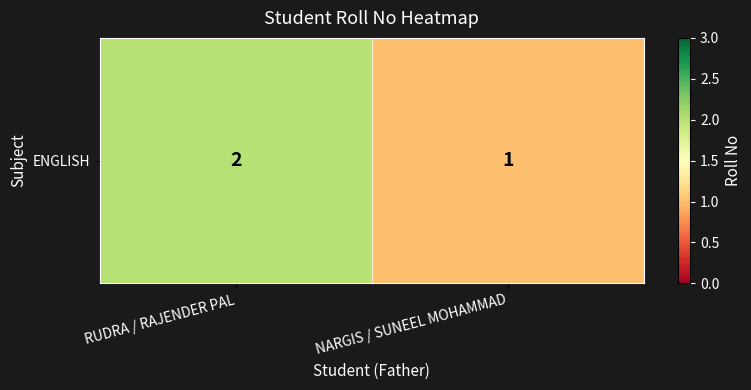

Which category has the lowest value across all series?

NARGIS / SUNEEL MOHAMMAD